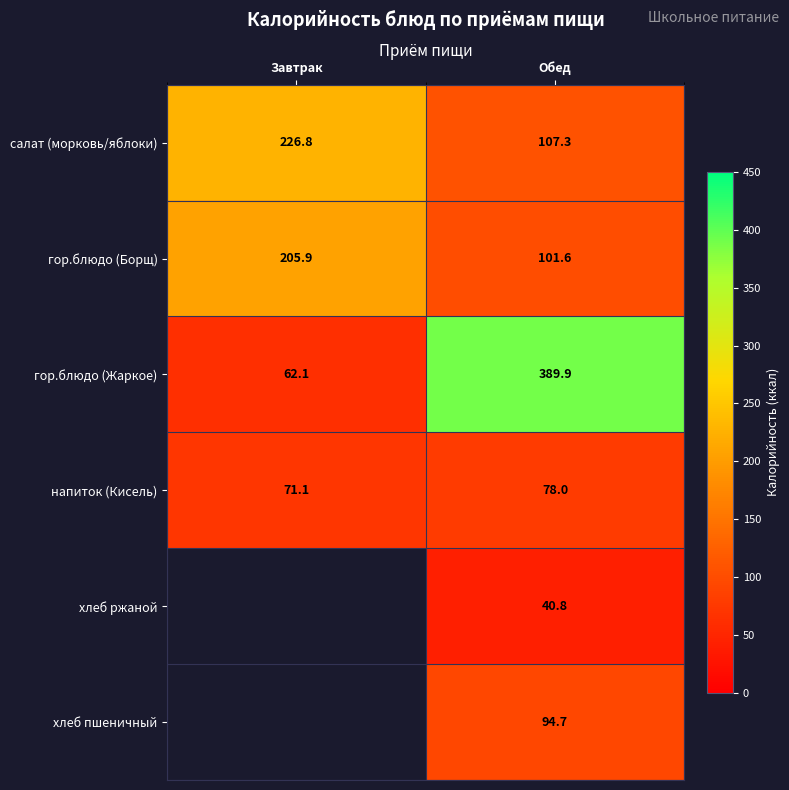

At which category is the sum across all series the highest?

Обед